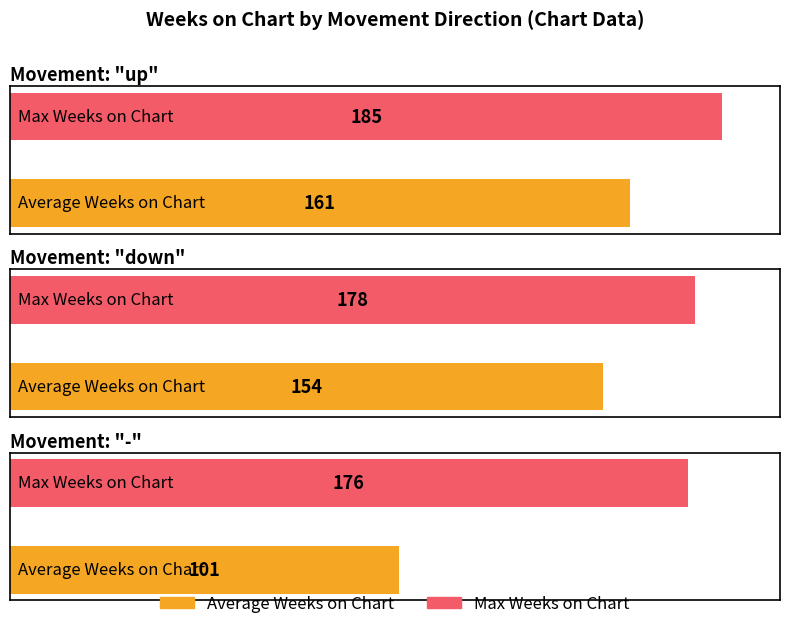

What is the label of the 2nd bar from the right?

down